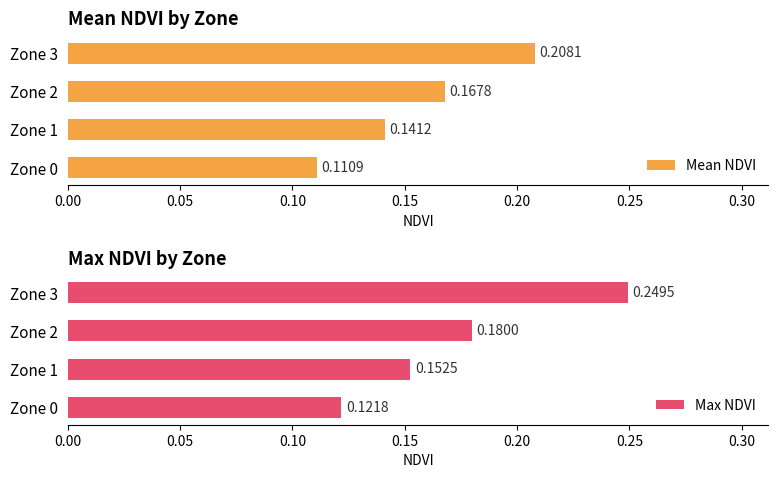

What are all the series names shown in the legend?

Mean NDVI, Max NDVI